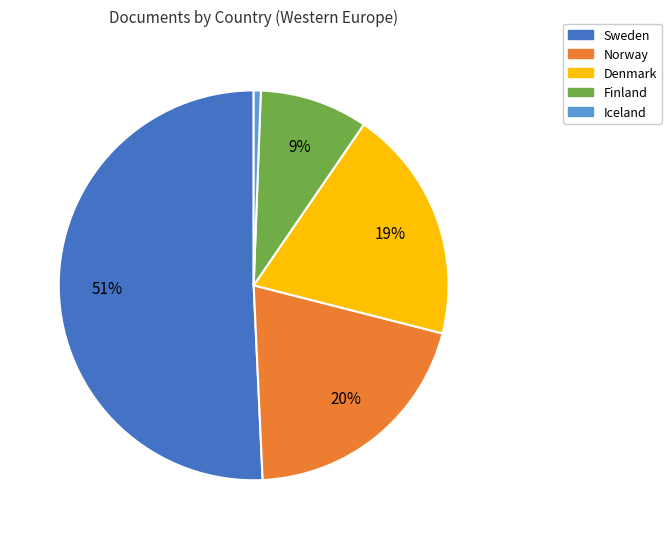

Which slice is the smallest?

Iceland